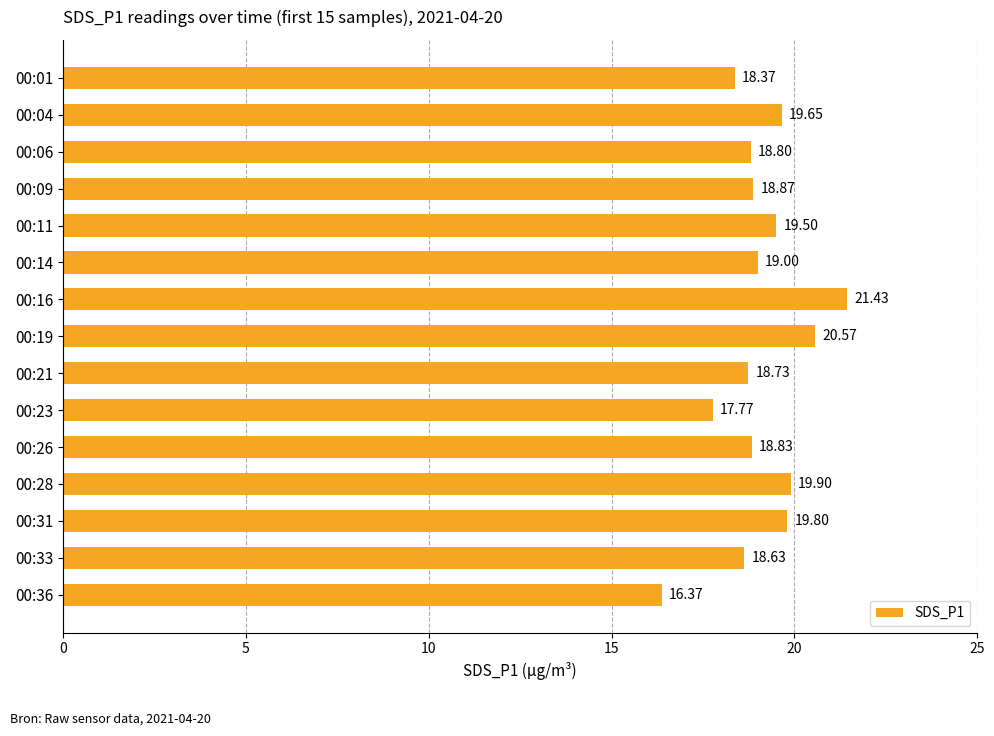

What is the maximum value shown in the chart?

21.4